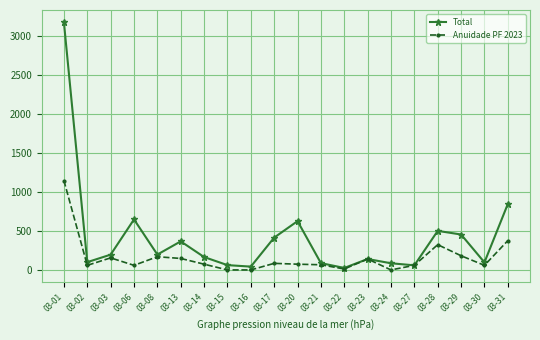

The value of Anuidade PF 2023 at 03-01 is 773.4. True or false?

False